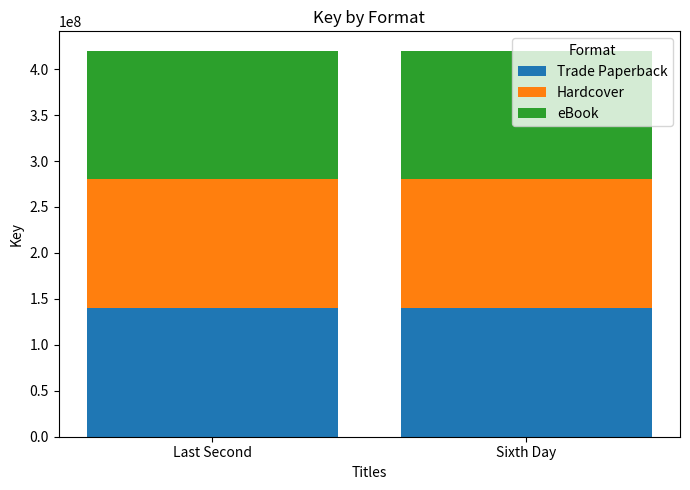

Does the chart contain stacked bars?

Yes